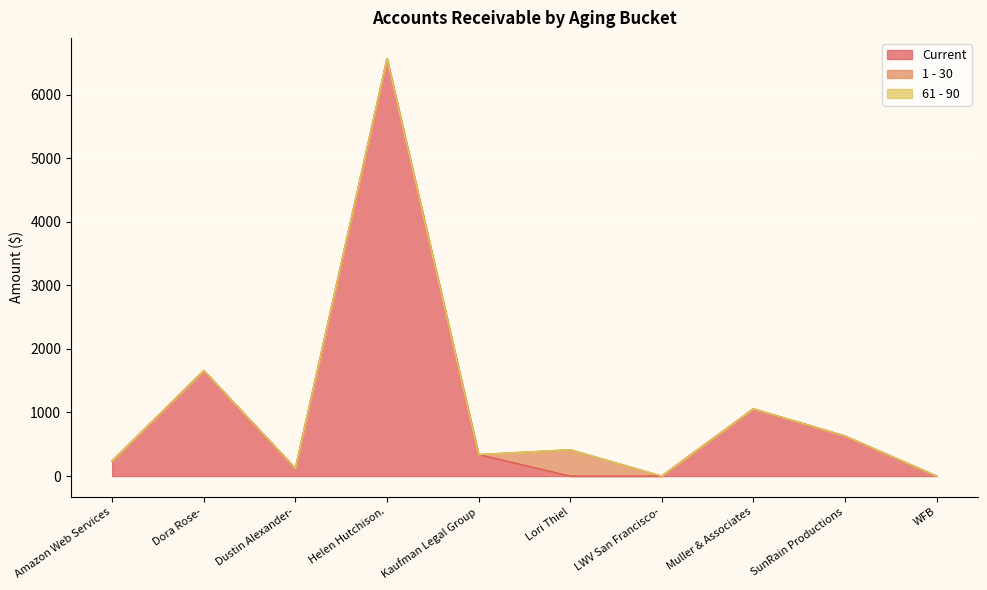

True or false: 61 - 90 has a value of 0.0 at Amazon Web Services.

True